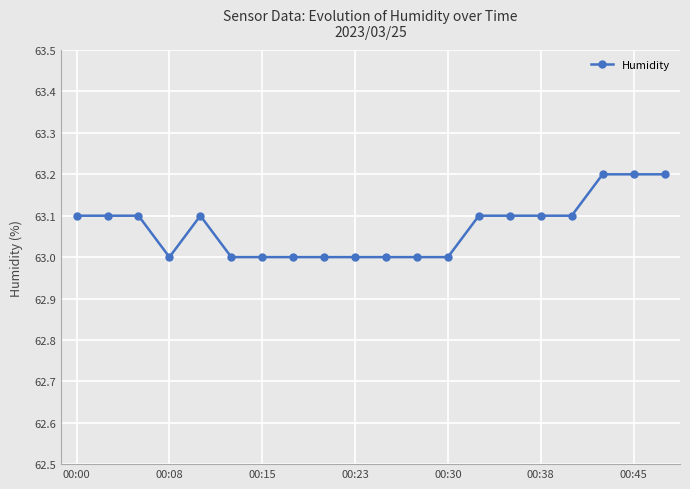

What is the value of the 11th point from the left?

63.0